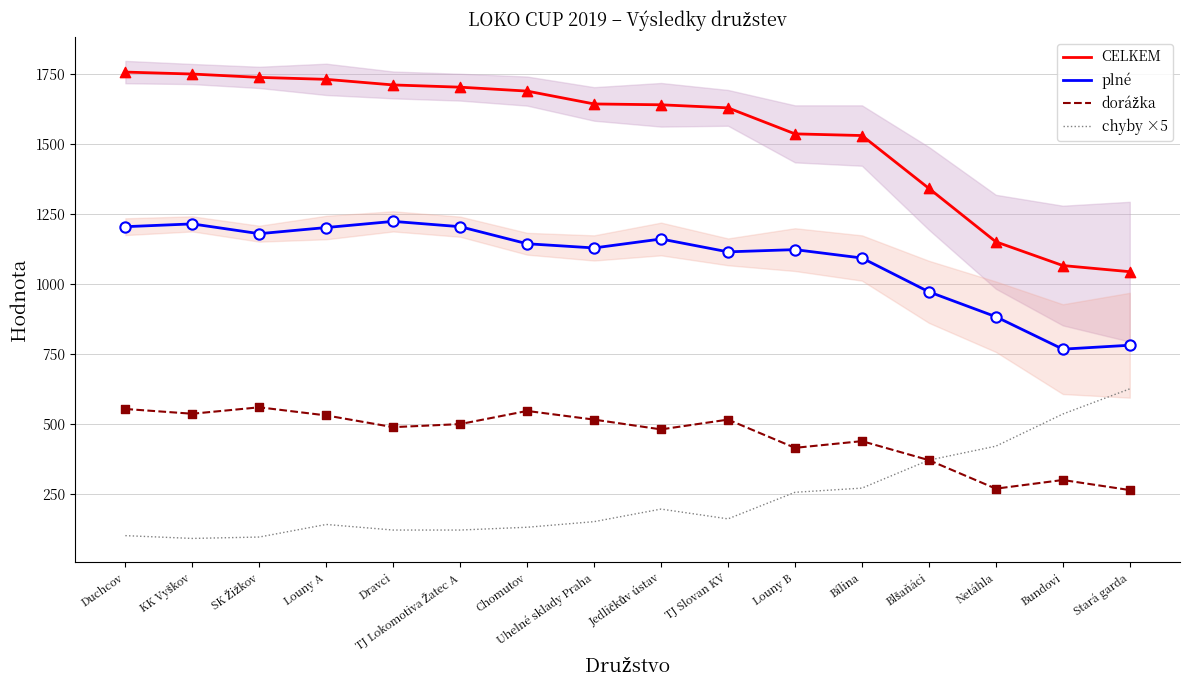

Which series reaches the minimum Y coordinate?

chyby ×5